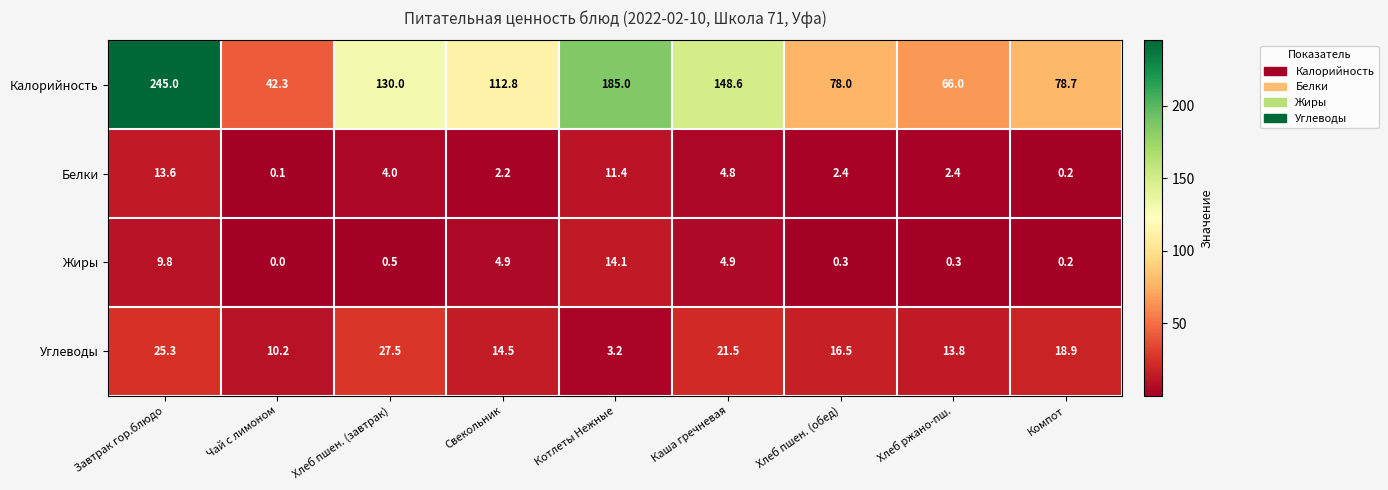

The Белки series shows 5.4 at Хлеб пшен. (завтрак). True or false?

False